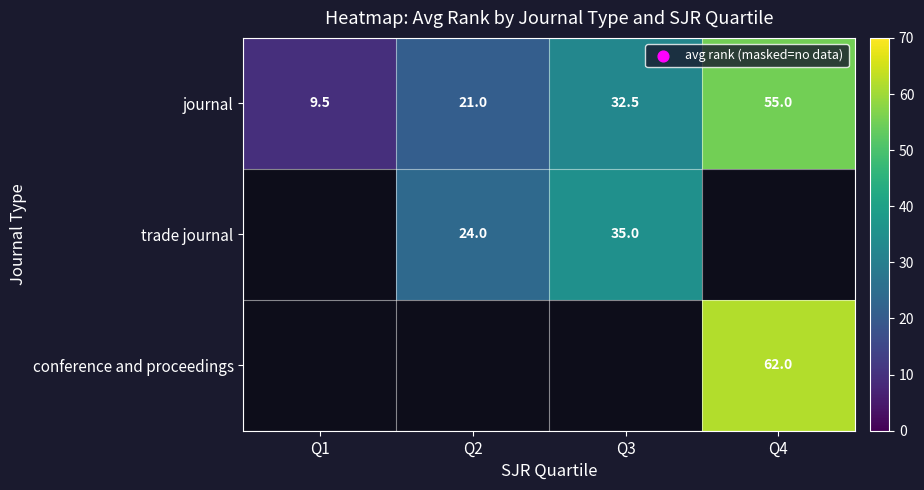

What is the difference between the journal values at Q1 and Q3?

23.0